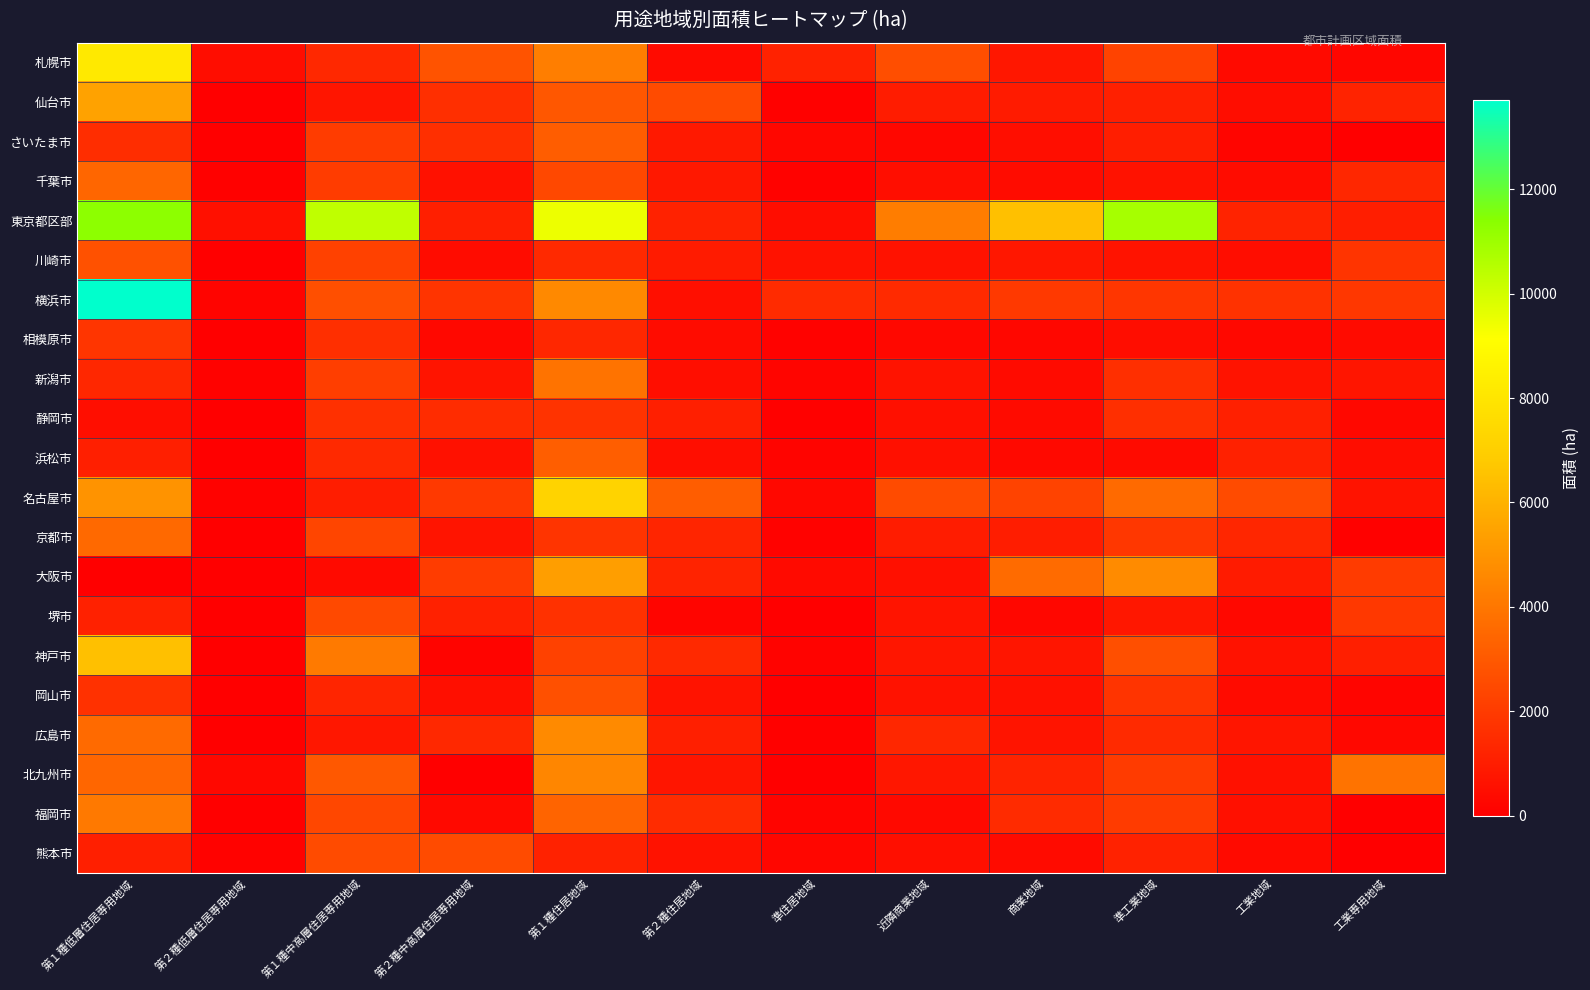

What is the total value across all series at 近隣商業地域?

21958.0